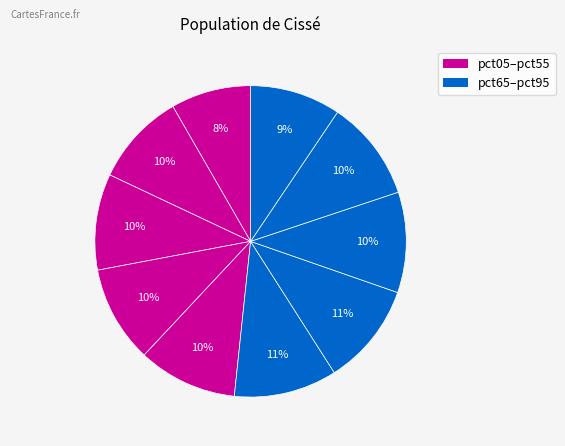

Rank the categories by value from highest to lowest.

pct55, pct65, pct85, pct75, pct45, pct35, pct25, pct15, pct95, pct05